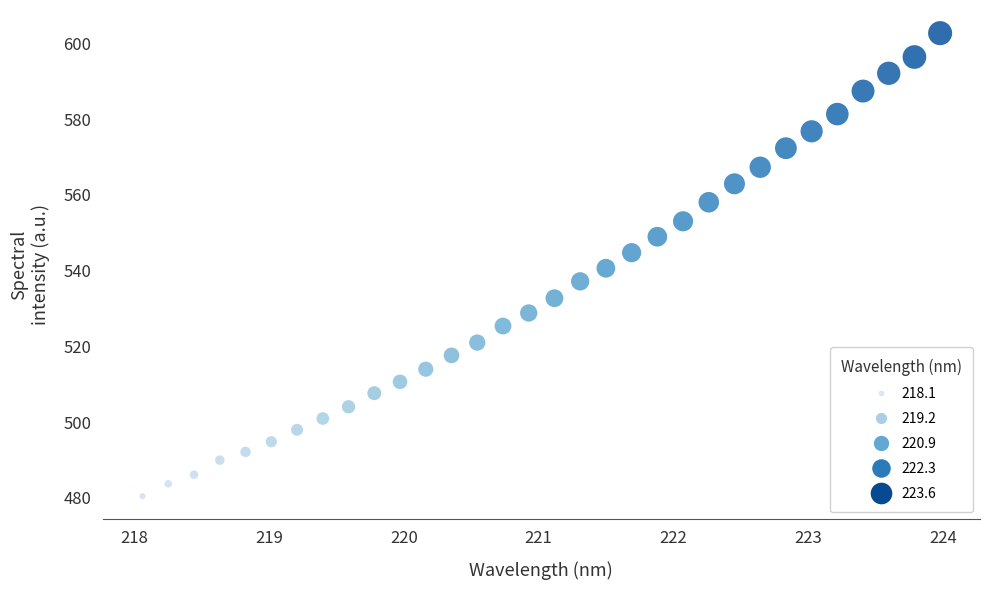

What is the range of Y values (max minus min)?

122.3